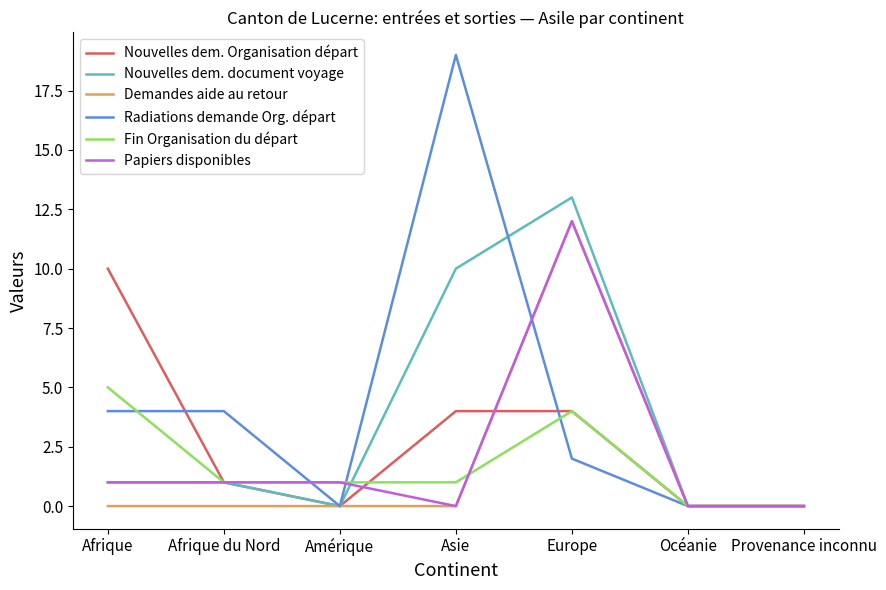

What are all the series names shown in the legend?

Nouvelles dem. Organisation départ, Nouvelles dem. document voyage, Demandes aide au retour, Radiations demande Org. départ, Fin Organisation du départ, Papiers disponibles